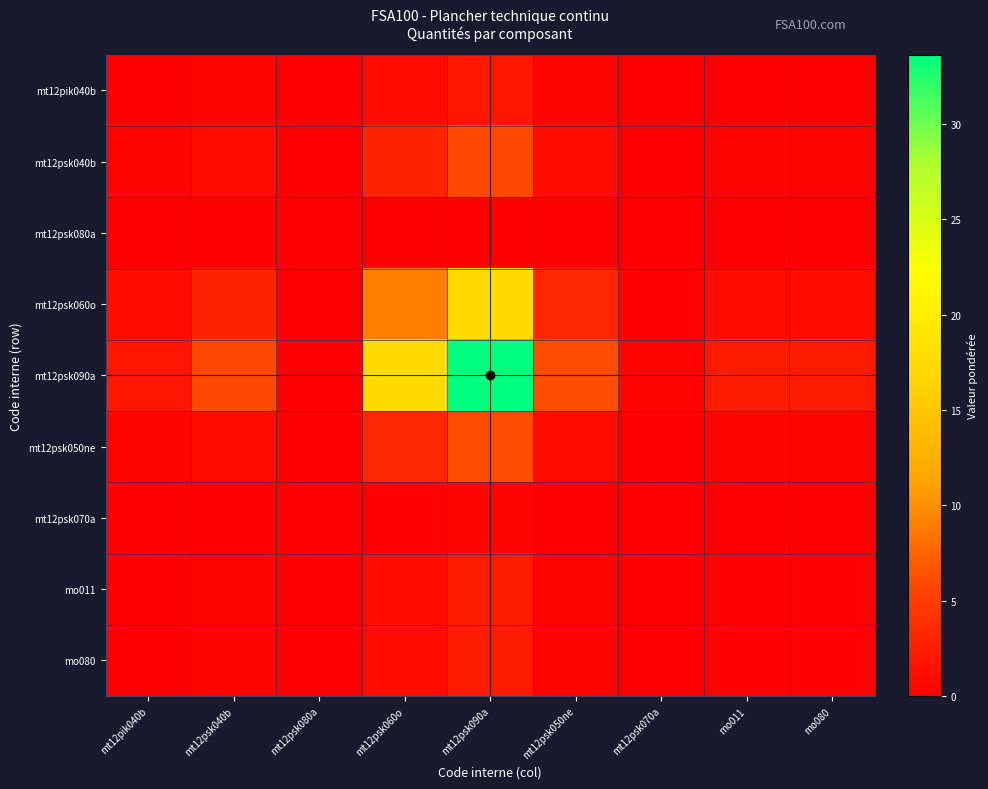

Reading left to right, transcribe all the data shown in this chart.

mt12pik040b: mt12pik040b=0.1	mt12psk040b=0.3	mt12psk080a=0.0	mt12psk060o=1.0	mt12psk090a=1.9	mt12psk050ne=0.3	mt12psk070a=0.0	mo011=0.1	mo080=0.1
mt12psk040b: mt12pik040b=0.3	mt12psk040b=1.0	mt12psk080a=0.0	mt12psk060o=3.0	mt12psk090a=5.8	mt12psk050ne=1.1	mt12psk070a=0.1	mo011=0.4	mo080=0.4
mt12psk080a: mt12pik040b=0.0	mt12psk040b=0.0	mt12psk080a=0.0	mt12psk060o=0.0	mt12psk090a=0.1	mt12psk050ne=0.0	mt12psk070a=0.0	mo011=0.0	mo080=0.0
mt12psk060o: mt12pik040b=1.0	mt12psk040b=3.0	mt12psk080a=0.0	mt12psk060o=9.0	mt12psk090a=17.4	mt12psk050ne=3.1	mt12psk070a=0.2	mo011=1.2	mo080=1.2
mt12psk090a: mt12pik040b=1.9	mt12psk040b=5.8	mt12psk080a=0.1	mt12psk060o=17.4	mt12psk090a=33.6	mt12psk050ne=6.1	mt12psk070a=0.4	mo011=2.3	mo080=2.3
mt12psk050ne: mt12pik040b=0.3	mt12psk040b=1.1	mt12psk080a=0.0	mt12psk060o=3.1	mt12psk090a=6.1	mt12psk050ne=1.1	mt12psk070a=0.1	mo011=0.4	mo080=0.4
mt12psk070a: mt12pik040b=0.0	mt12psk040b=0.1	mt12psk080a=0.0	mt12psk060o=0.2	mt12psk090a=0.4	mt12psk050ne=0.1	mt12psk070a=0.0	mo011=0.0	mo080=0.0
mo011: mt12pik040b=0.1	mt12psk040b=0.4	mt12psk080a=0.0	mt12psk060o=1.2	mt12psk090a=2.3	mt12psk050ne=0.4	mt12psk070a=0.0	mo011=0.2	mo080=0.2
mo080: mt12pik040b=0.1	mt12psk040b=0.4	mt12psk080a=0.0	mt12psk060o=1.2	mt12psk090a=2.3	mt12psk050ne=0.4	mt12psk070a=0.0	mo011=0.2	mo080=0.2